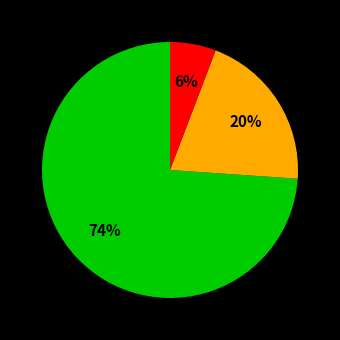

To the nearest percent, what is the average slice percentage?

33%